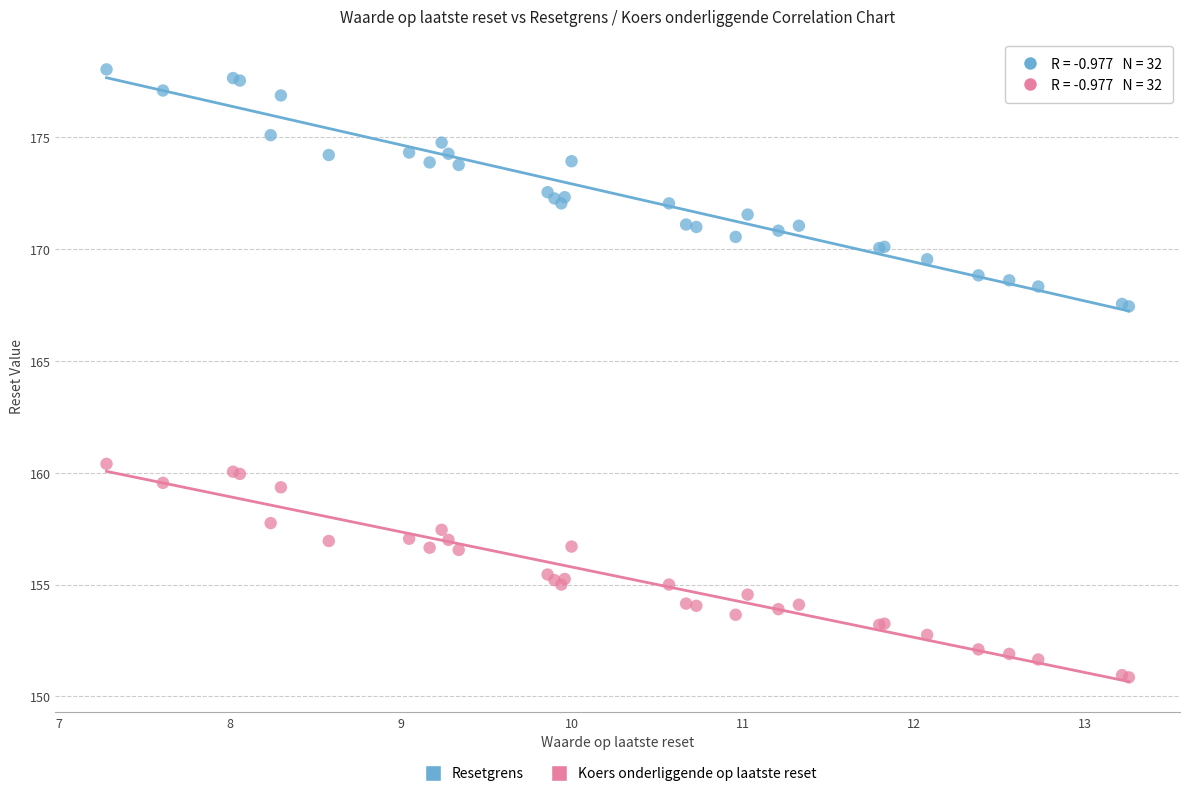

Which series contains the highest Y value?

Resetgrens